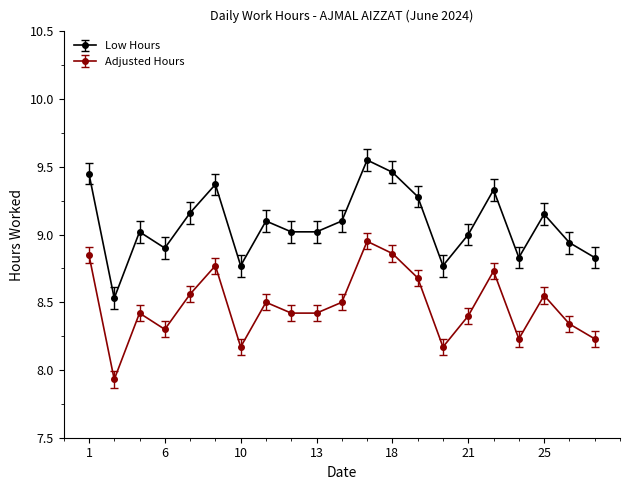

What is the difference between the maximum and minimum values in the Adjusted Hours series?

1.0